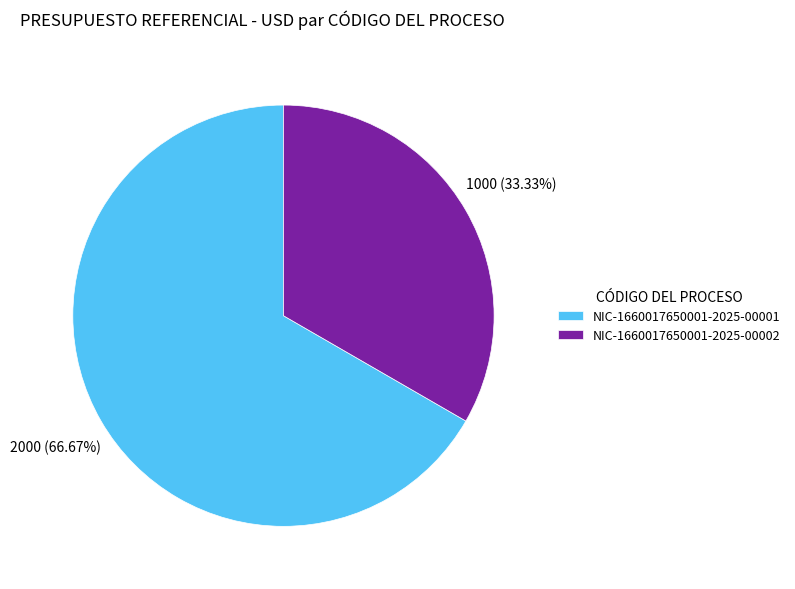

What is the largest slice in the pie chart?

NIC-1660017650001-2025-00001